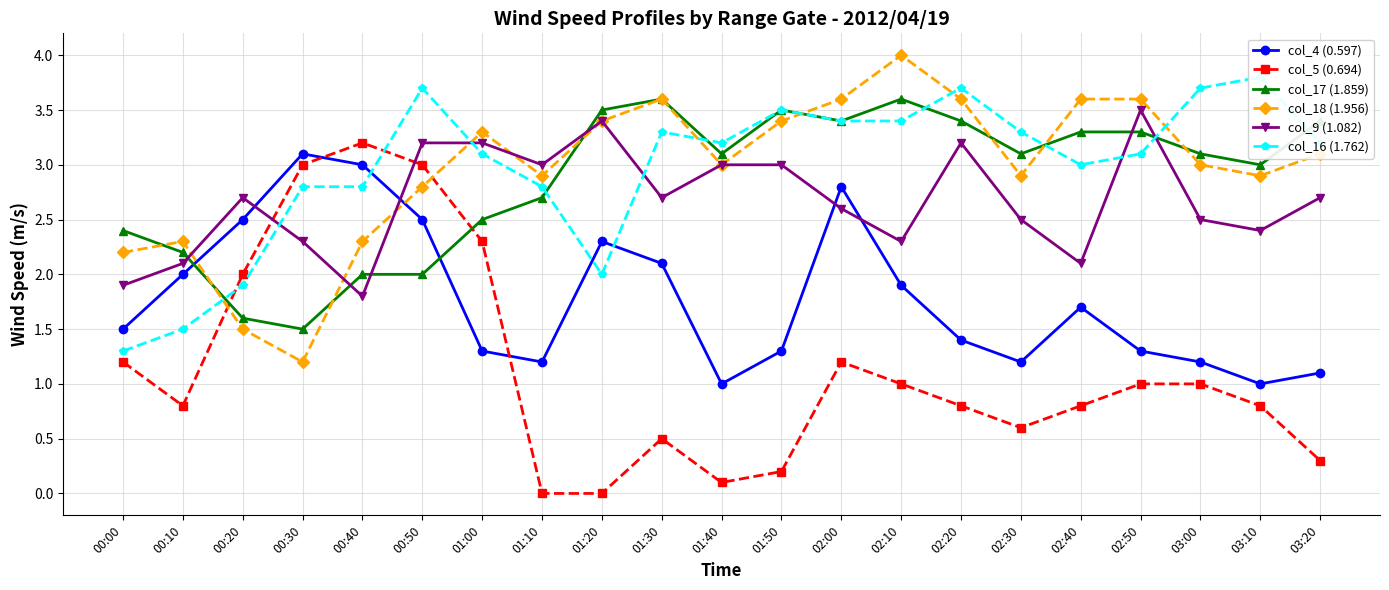

How many data points in col_16 (1.762) are less than 3?

7